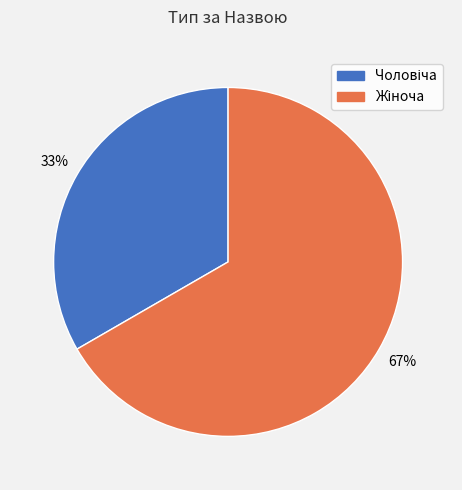

Does any single category account for the majority?

Yes